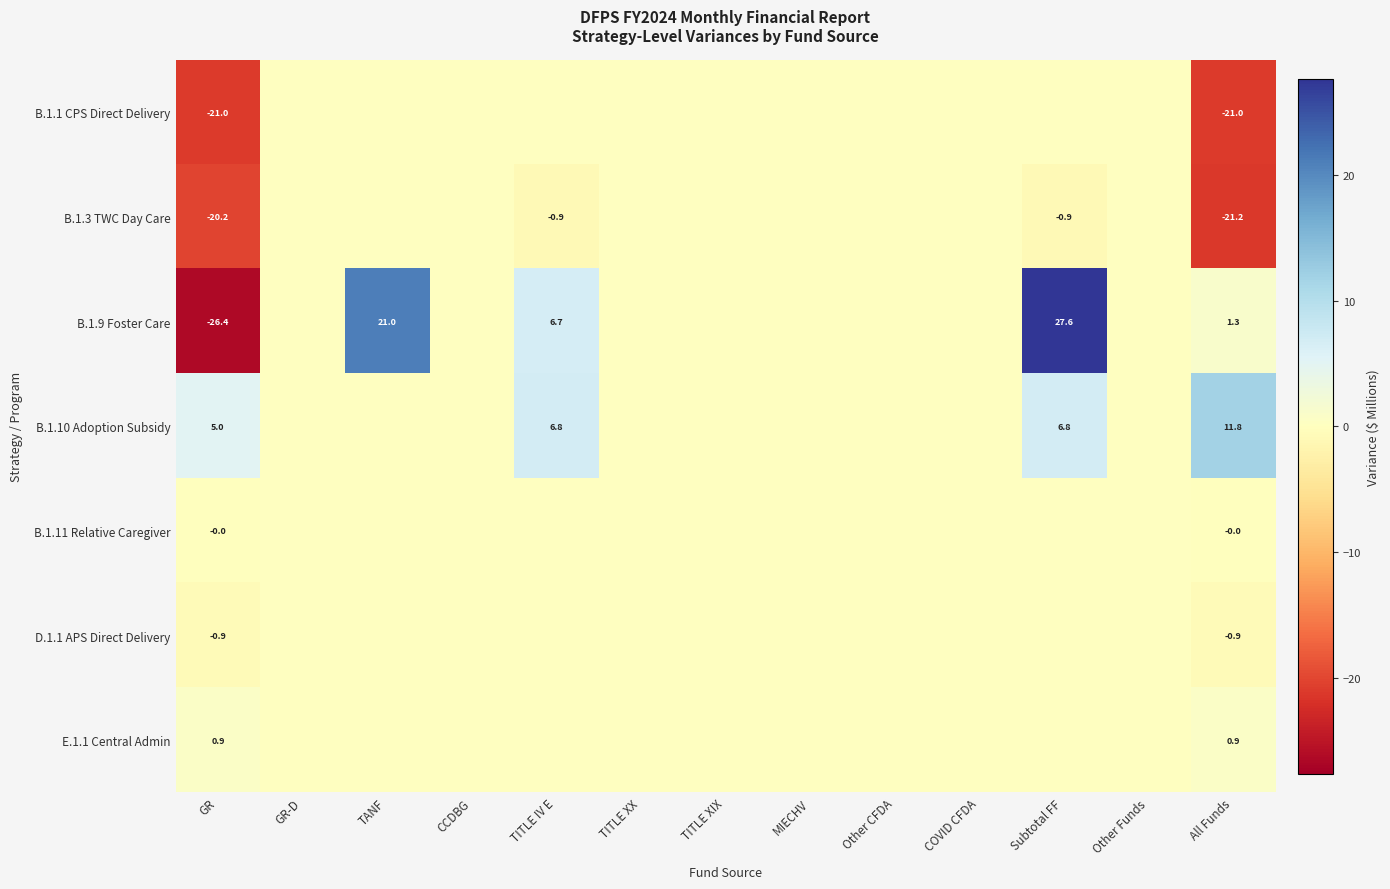

The B.1.9 Foster Care series shows 1.3 at All Funds. True or false?

True